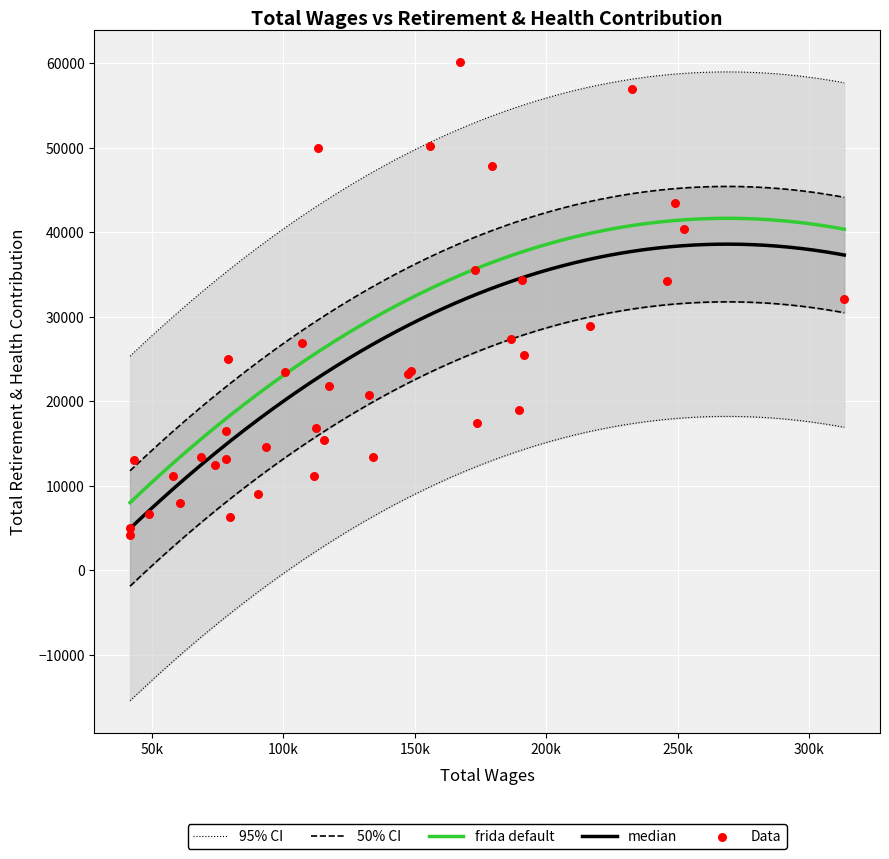

What is the change in value from 6 to 18?

-4778